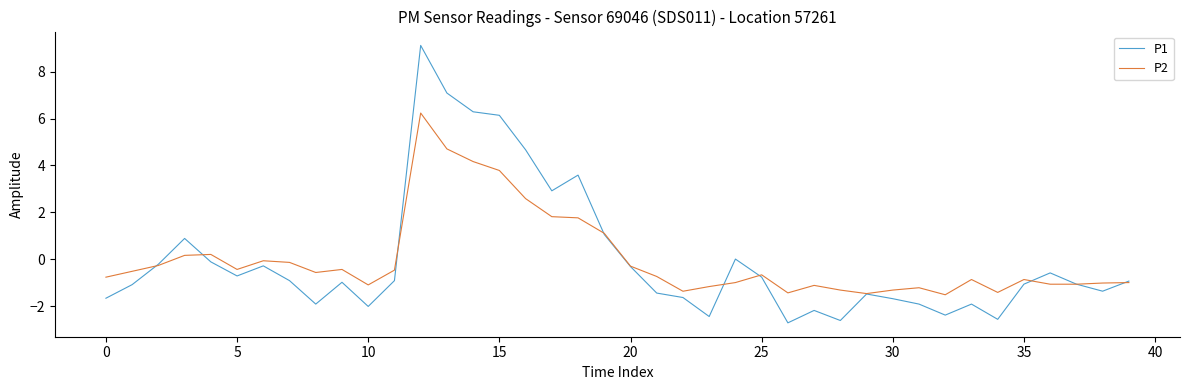

List the series in order of their peak value, lowest first.

P2, P1